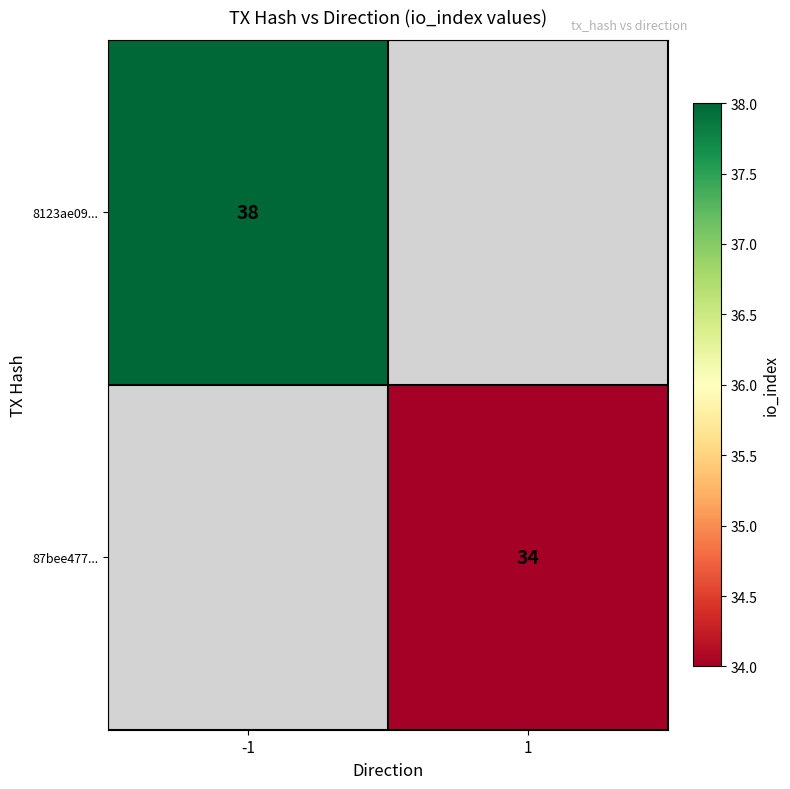

The value of 8123ae09... at -1 is 26. True or false?

False